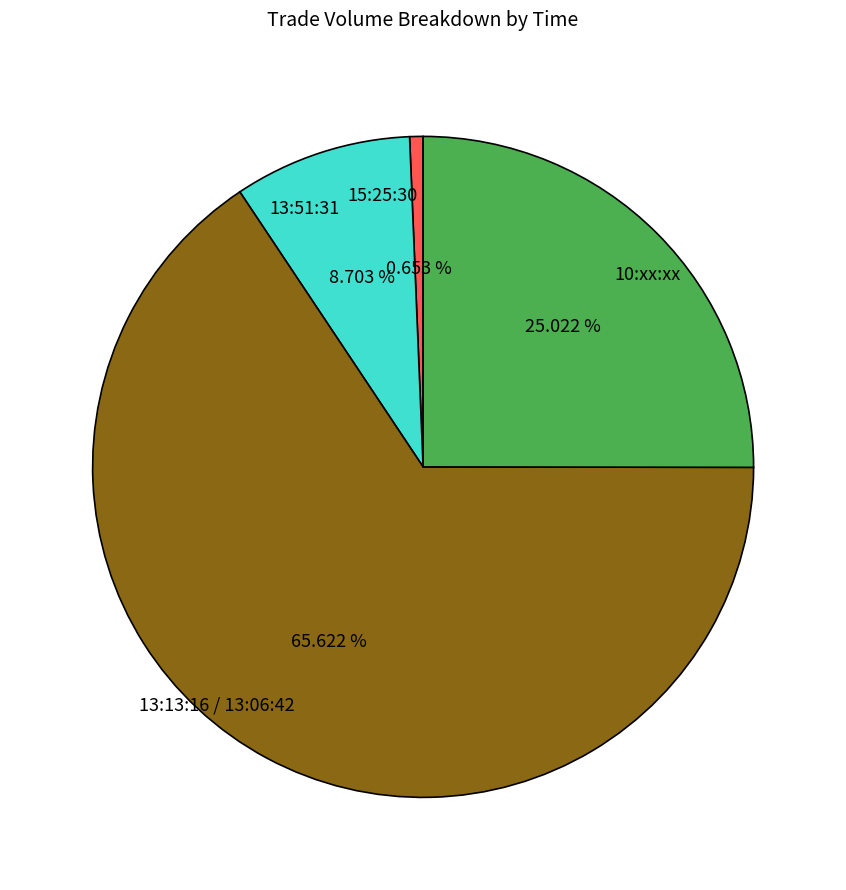

To the nearest percent, what is the difference between the largest and smallest slice percentages?

65%